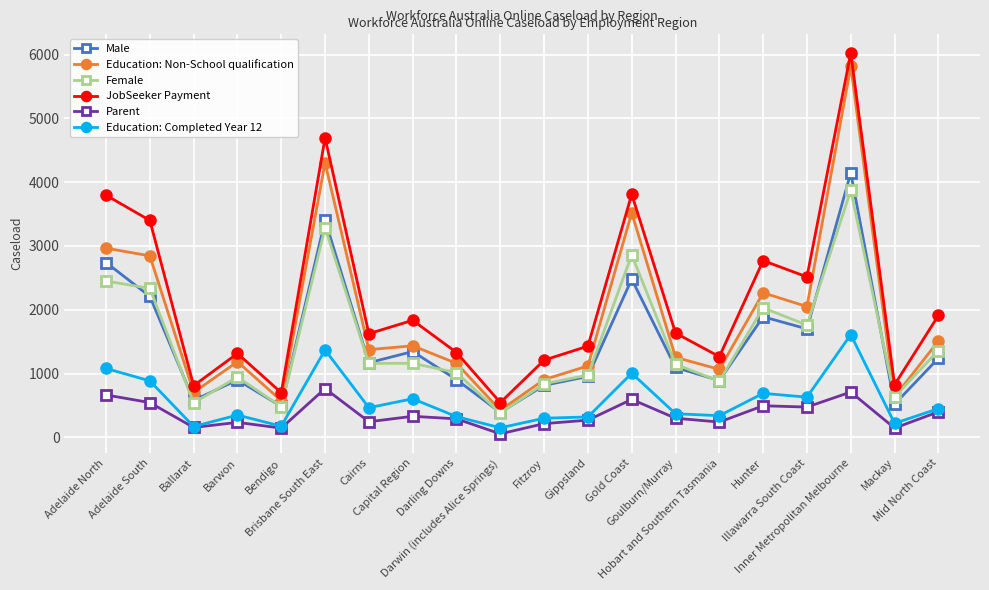

What is the spread (max minus min) of values at Adelaide North?

3130